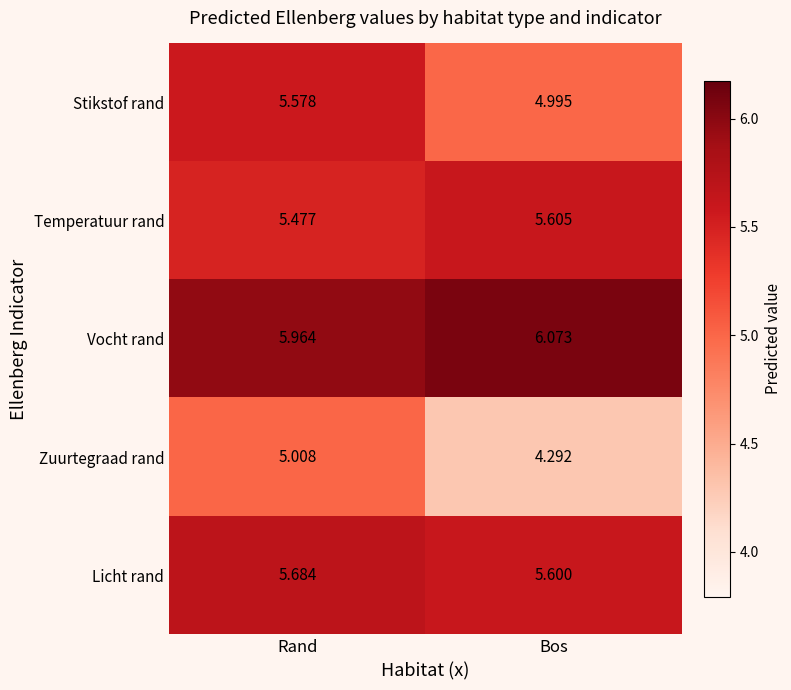

Which series changed the most between Rand and Bos?

Zuurtegraad rand